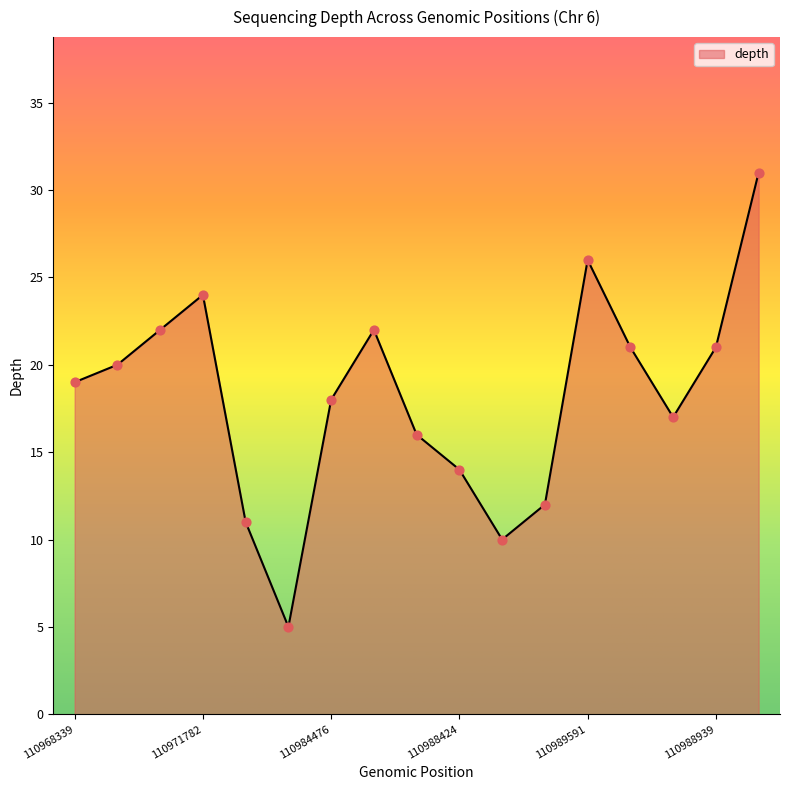

What is the difference between the maximum and minimum values?

26